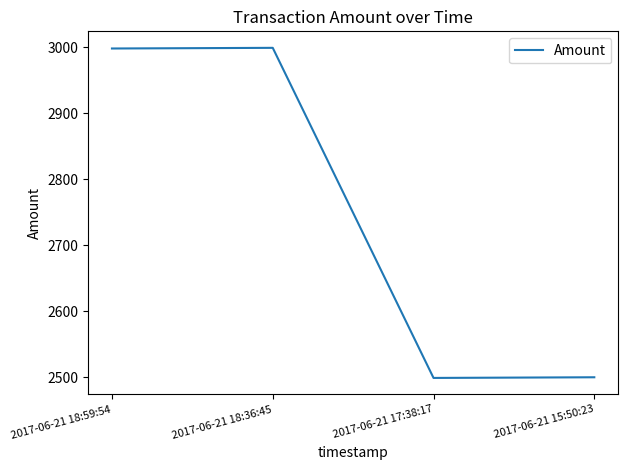

Is this an area chart (filled region under the line)?

No